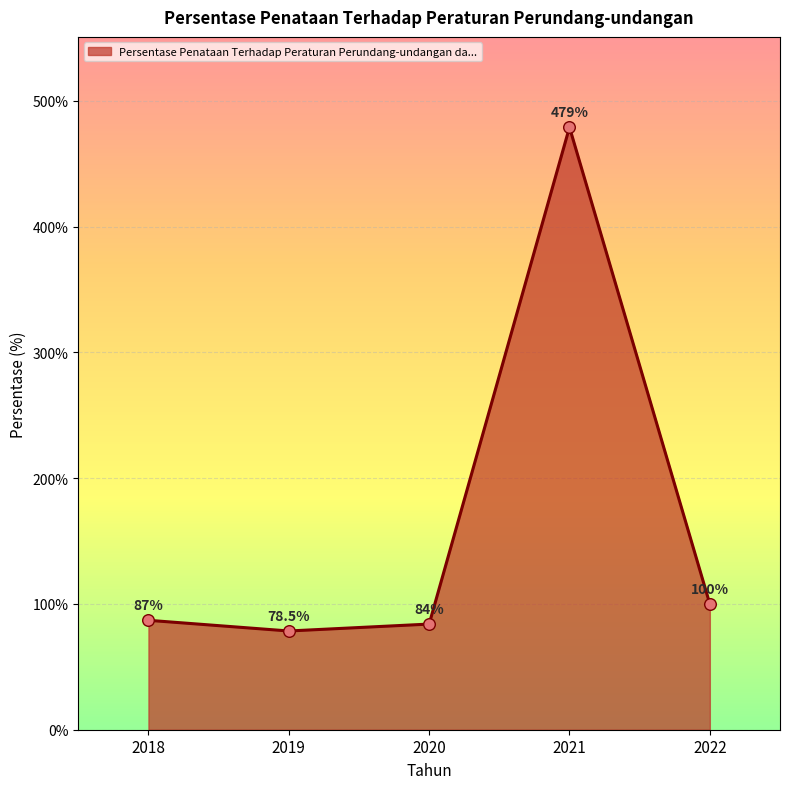

What is the ratio of the value at 2018 to the value at 2020?

1.0